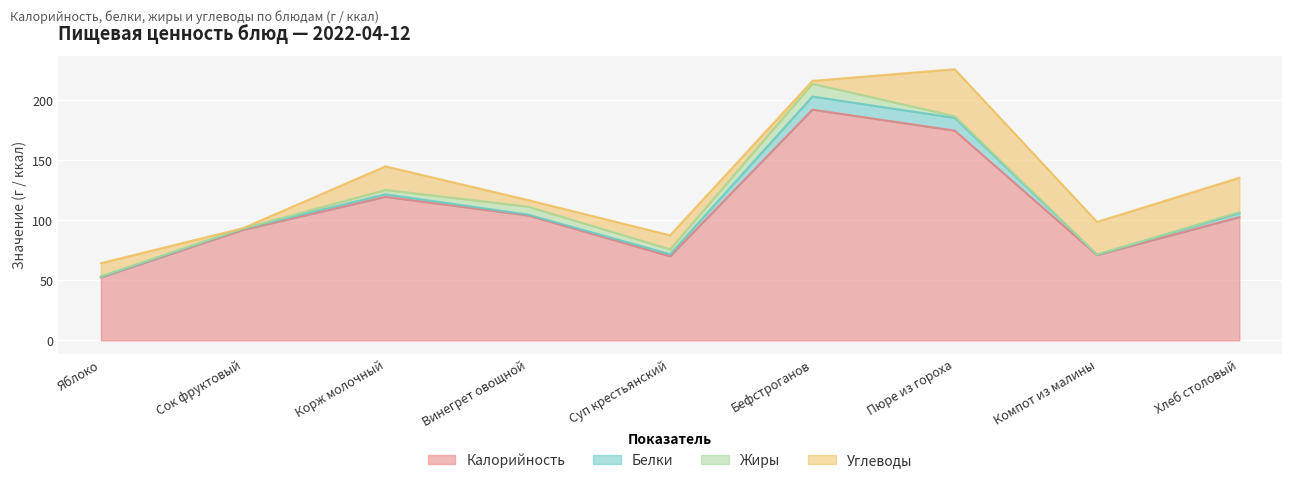

What is the difference between the second highest and second lowest values in the Жиры series?

6.4